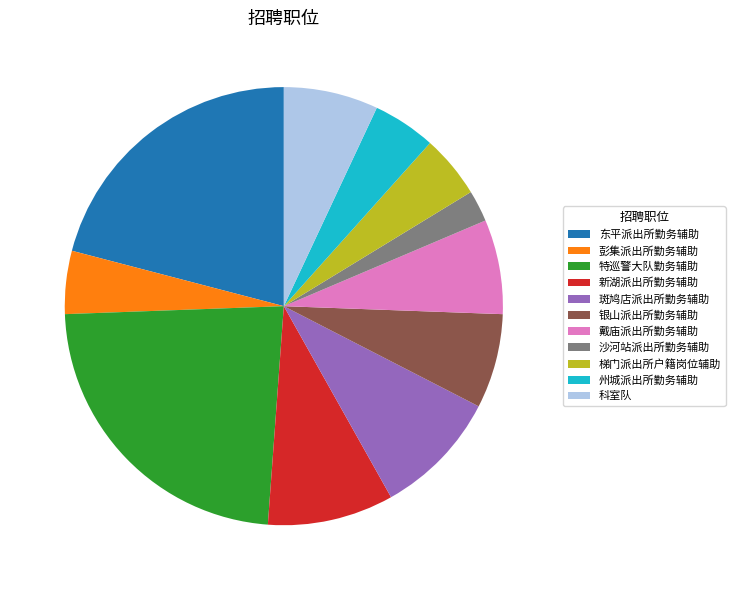

Count the number of slices in the pie.

11